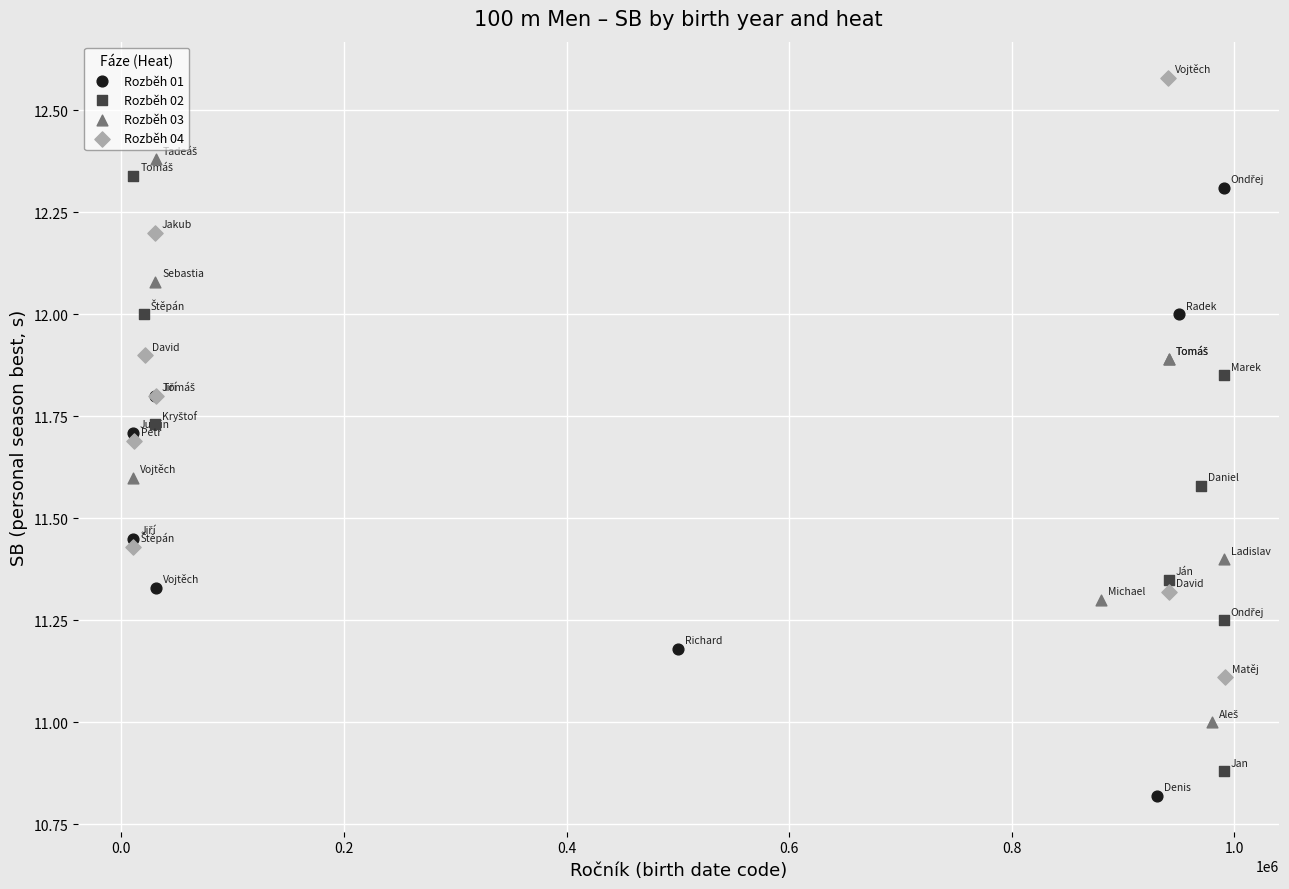

Which series contains the highest Y value?

Rozběh 04